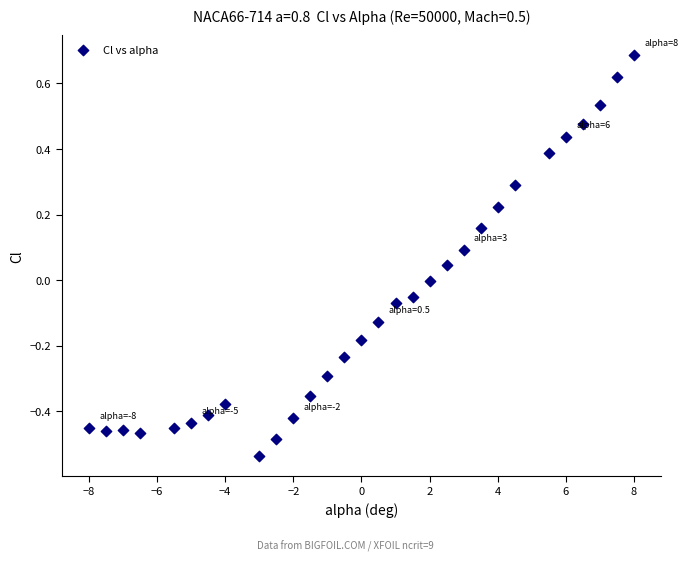

What is the range of Y values (max minus min)?

1.2